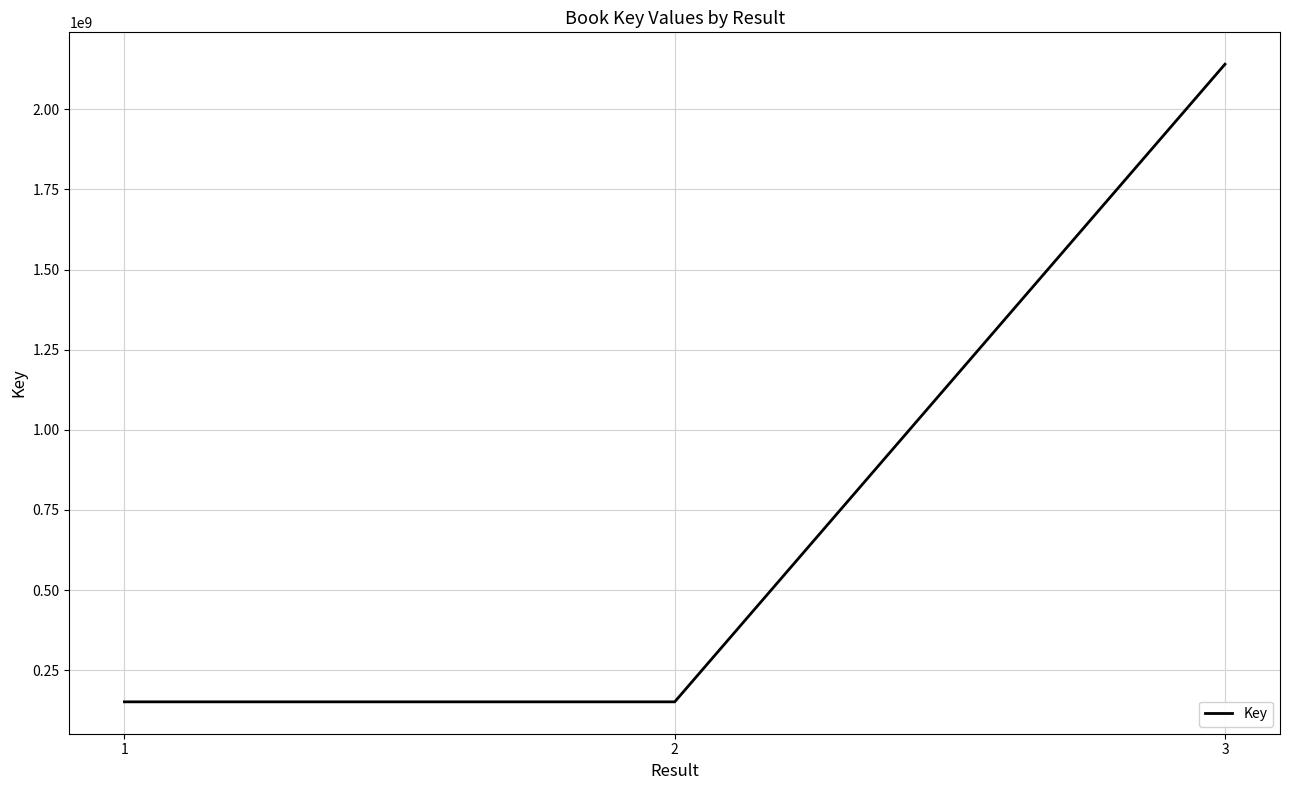

The value at 2 is 265646246. True or false?

False